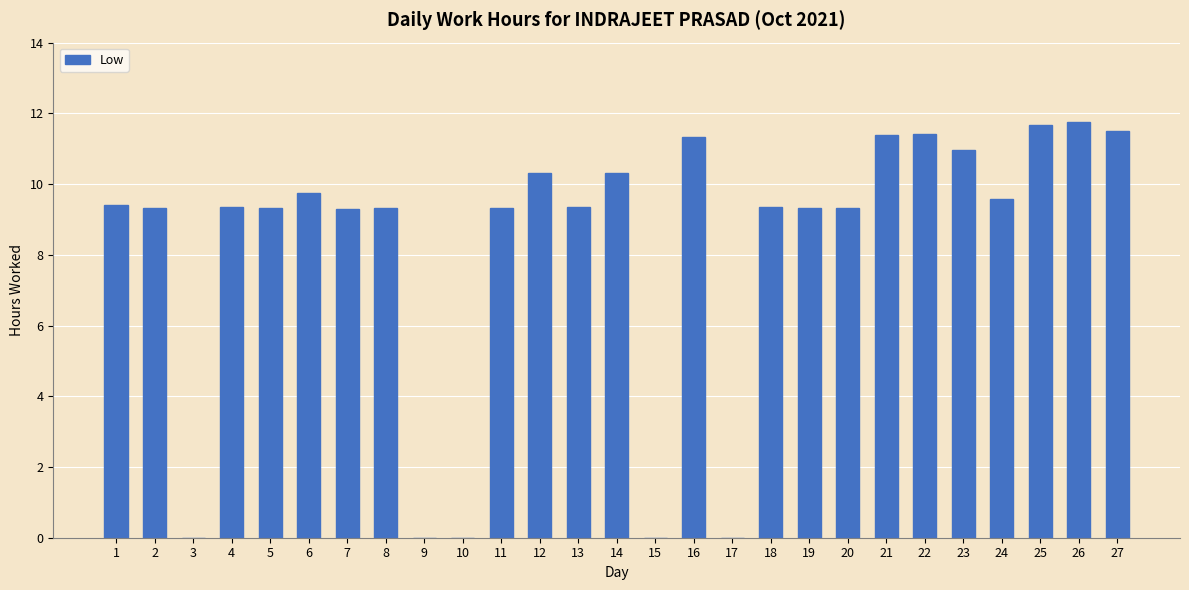

Is it true that the value at 6 is 9.7?

True